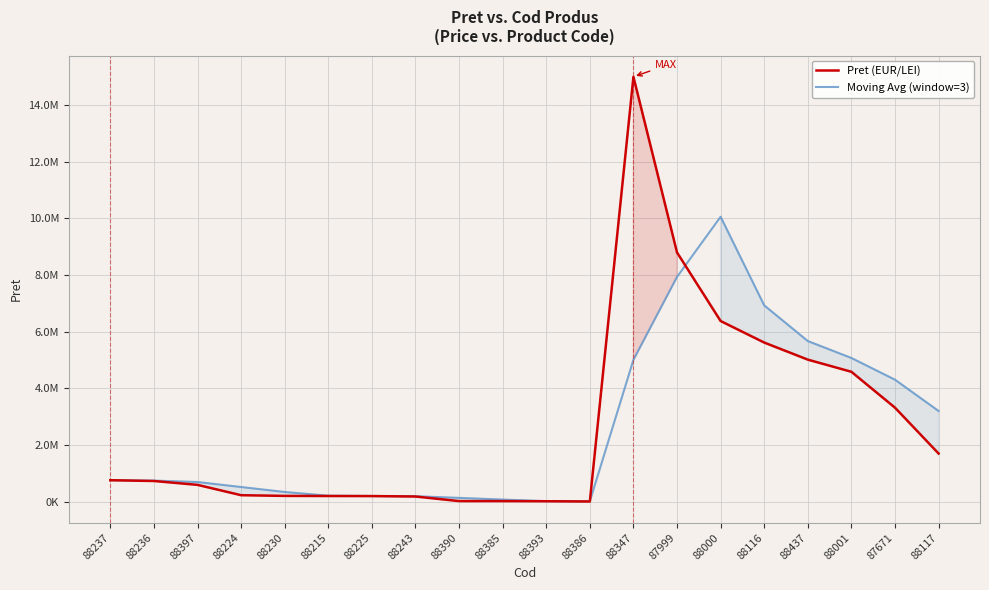

What is the sum of all Pret (EUR/LEI) values?

53494749.8